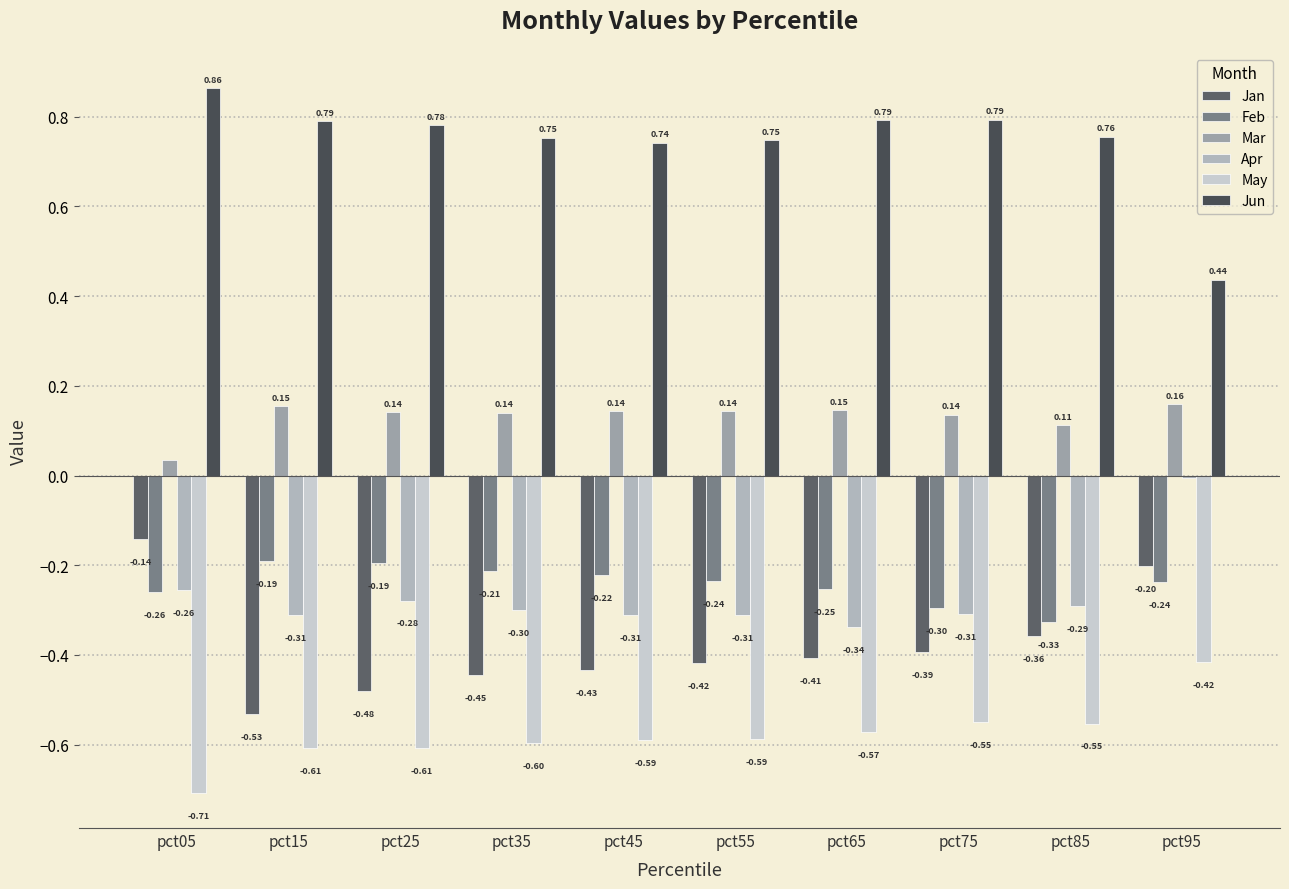

List the labels in order of Jan value, largest first.

pct05, pct95, pct85, pct75, pct65, pct55, pct45, pct35, pct25, pct15